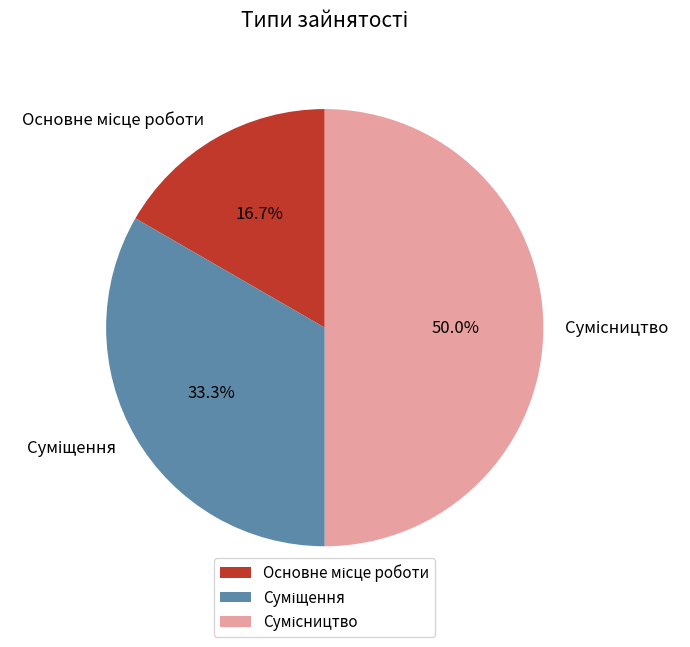

What portion of the pie excludes Суміщення?

66.7%